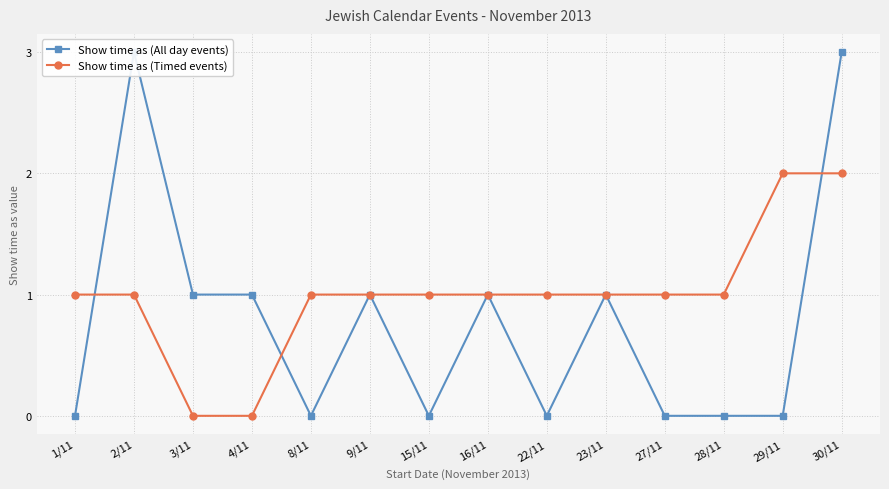

What is the spread (max minus min) of values at 4/11?

1